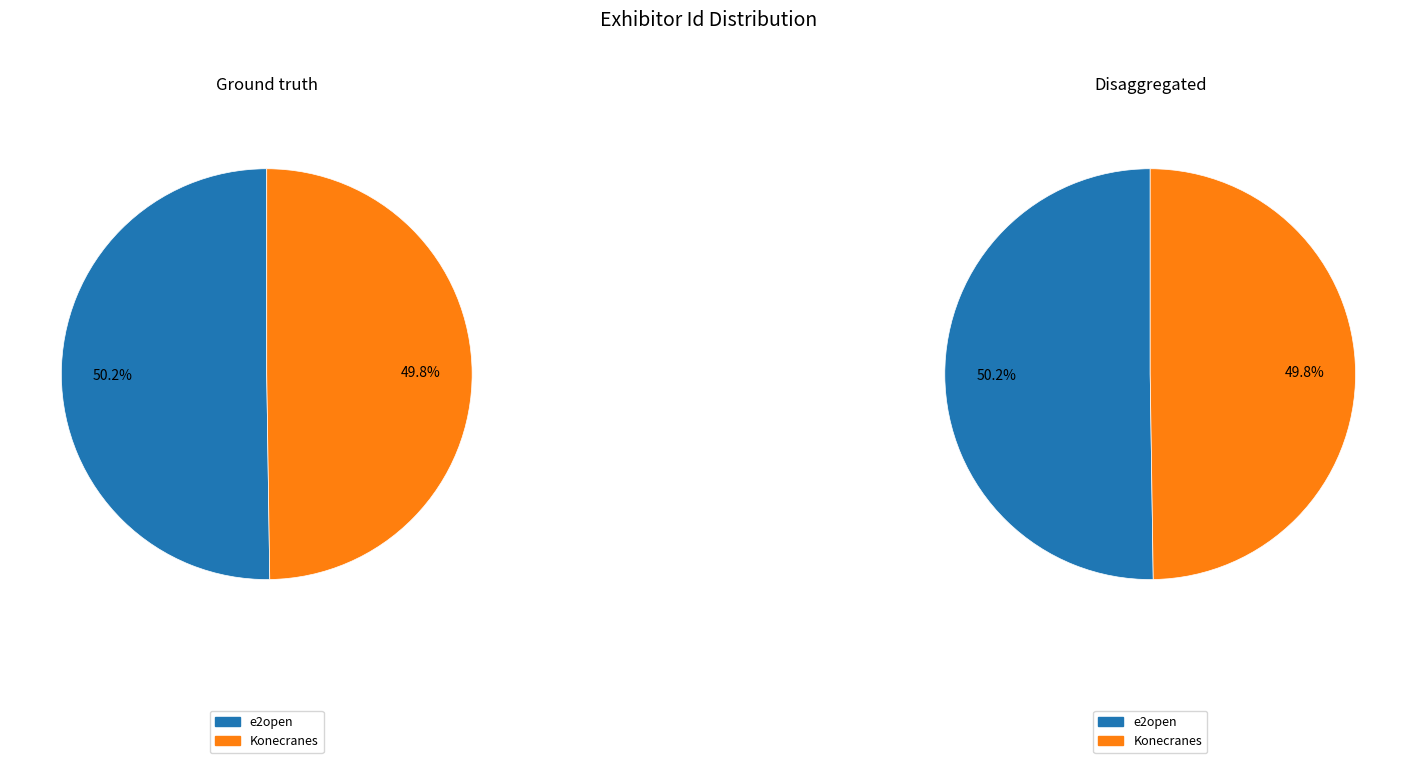

To the nearest percent, what percentage of the pie is e2open?

50%